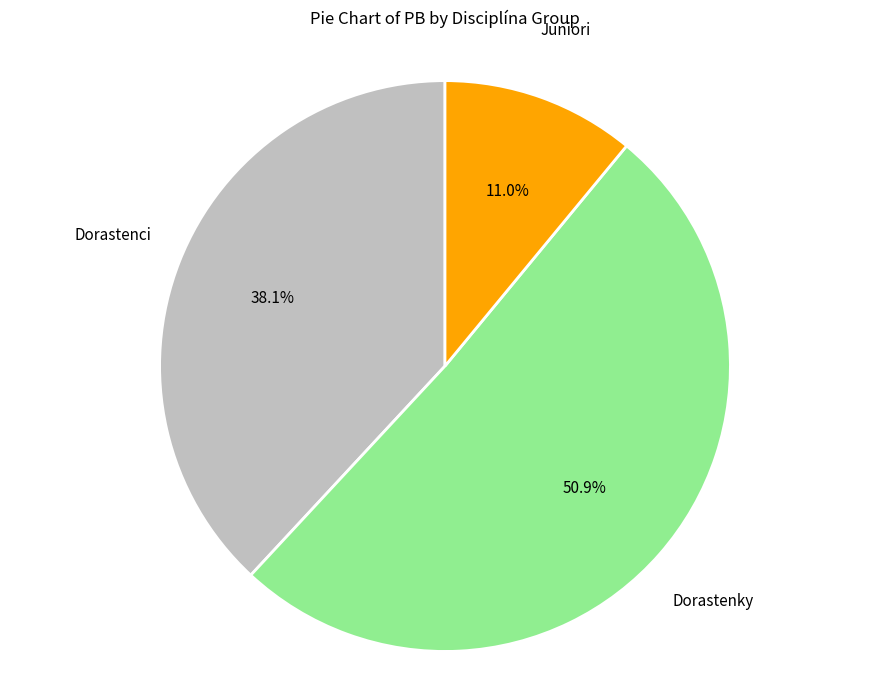

To the nearest percent, what is the average slice percentage?

33%